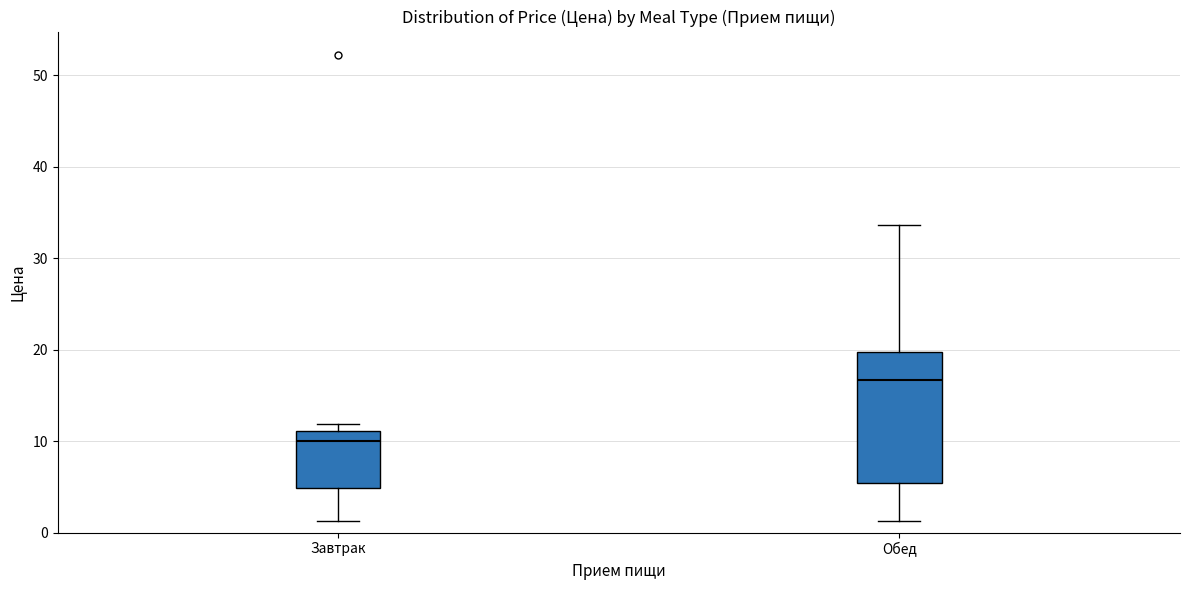

Reading left to right, read every box against the y-axis: the position of its median line, the range the box covers, and the ends of its whiskers. The values are not printed on the chart, so give them approximately, as read against the axis.

Завтрак: median 10, box 5 to 11, whiskers 1 to 12
Обед: median 17, box 5 to 20, whiskers 1 to 34